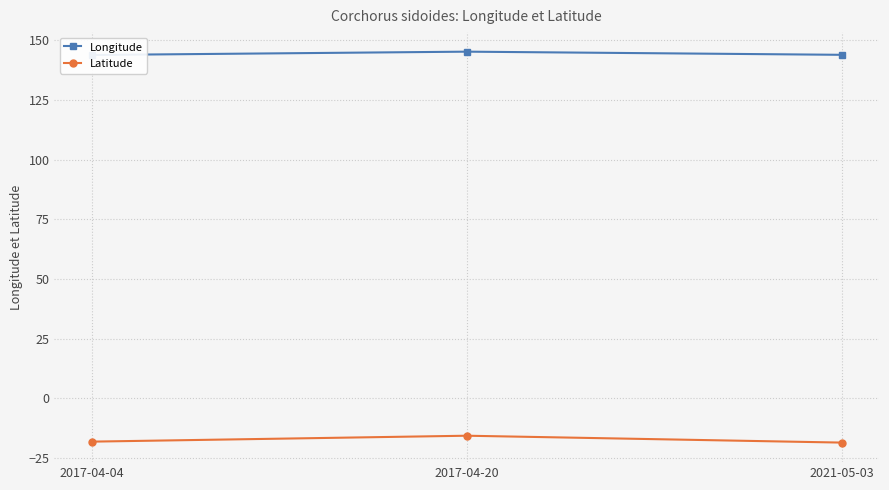

What is the total value across all series at 2017-04-04?

125.8